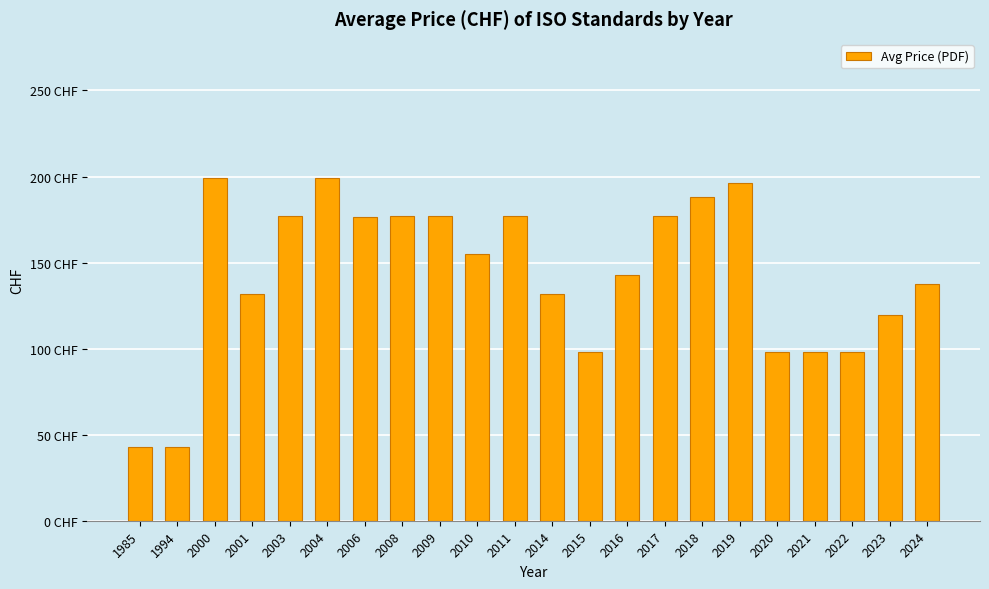

Are the bars horizontal?

No